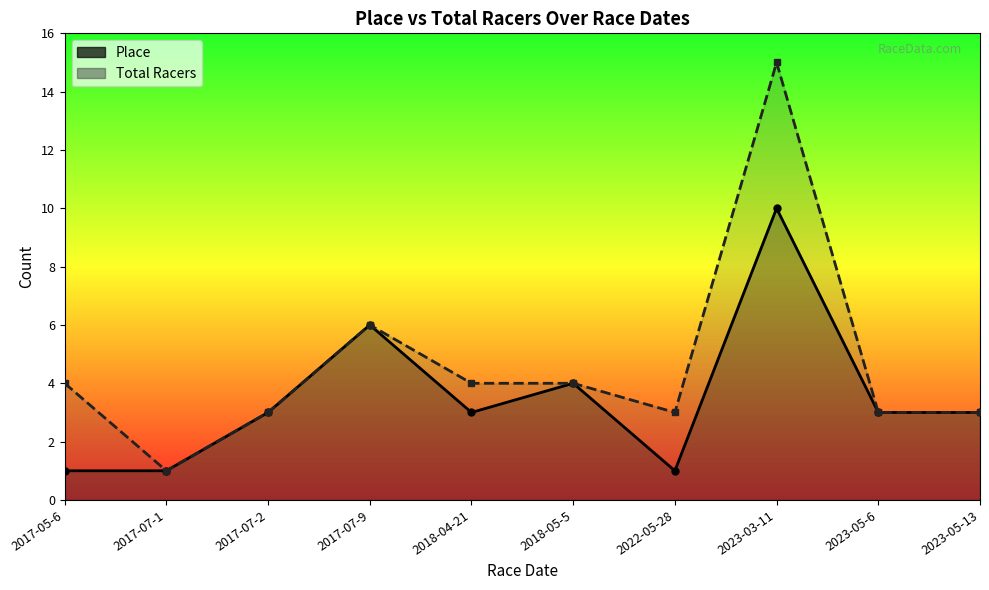

True or false: Place has a value of 1 at 2022-05-28.

True